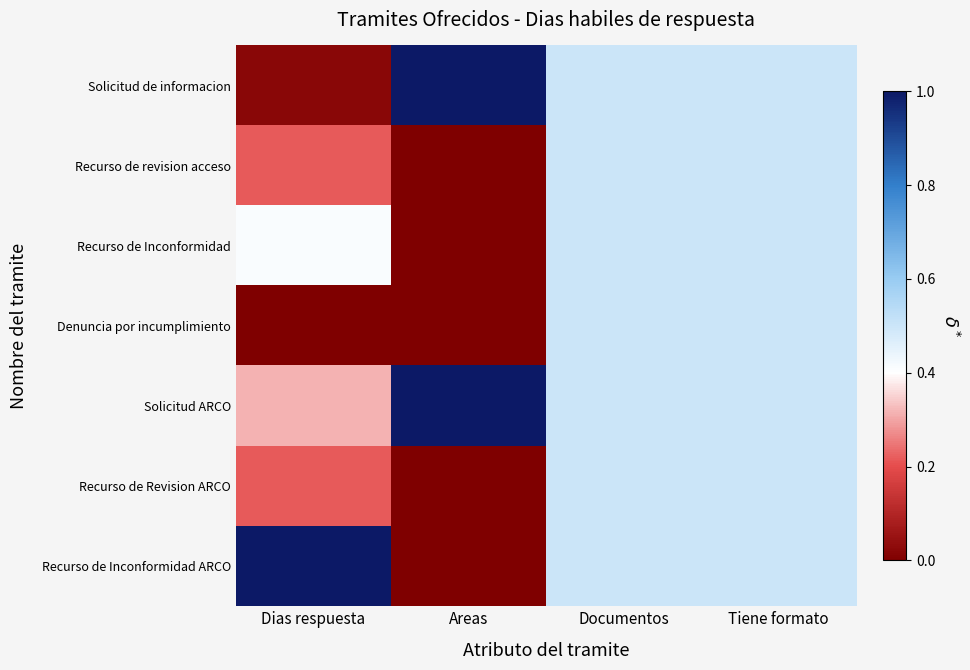

Which series has the largest range (max minus min)?

Recurso de Inconformidad ARCO